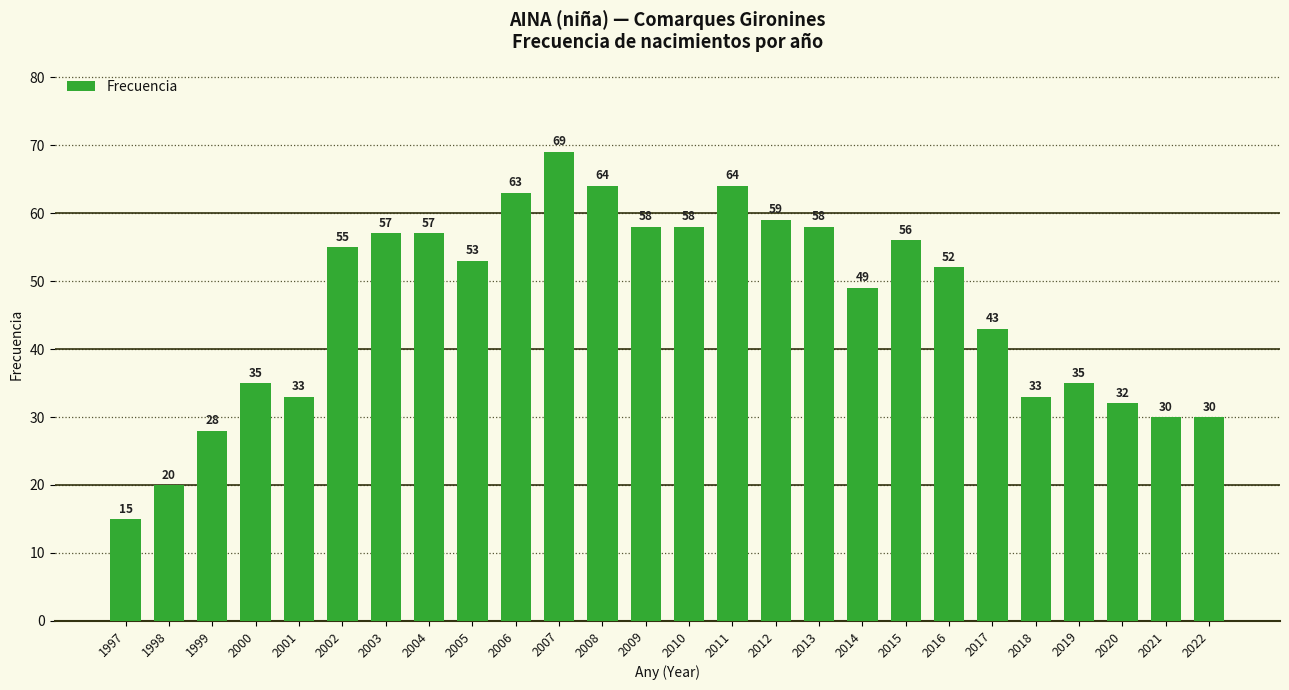

Reading left to right, transcribe all the data shown in this chart.

15	20	28	35	33	55	57	57	53	63	69	64	58	58	64	59	58	49	56	52	43	33	35	32	30	30